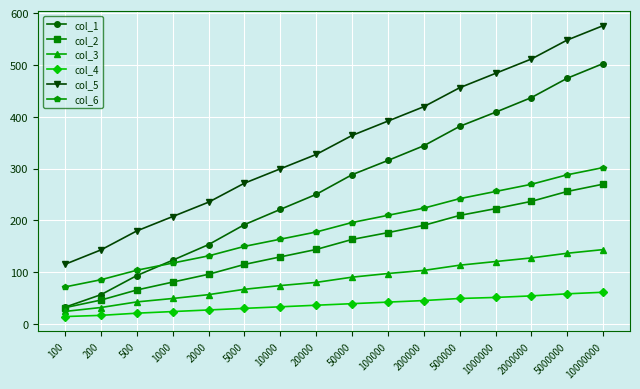

At which category is the sum across all series the highest?

10000000